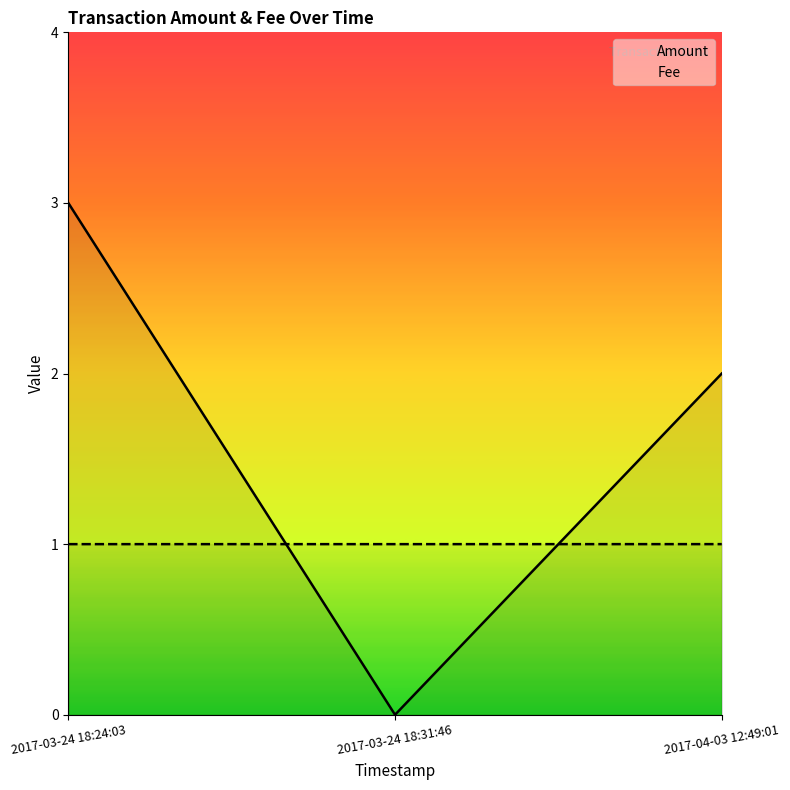

Which label corresponds to the largest value in the chart?

2017-03-24 18:24:03